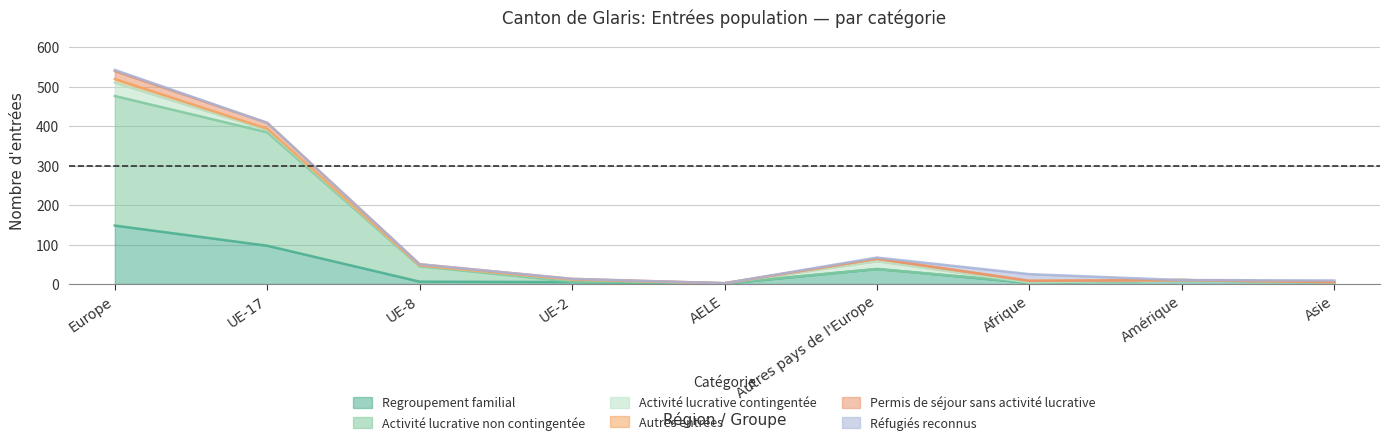

In Regroupement familial, how many points are higher than both neighbors (excluding endpoints)?

2